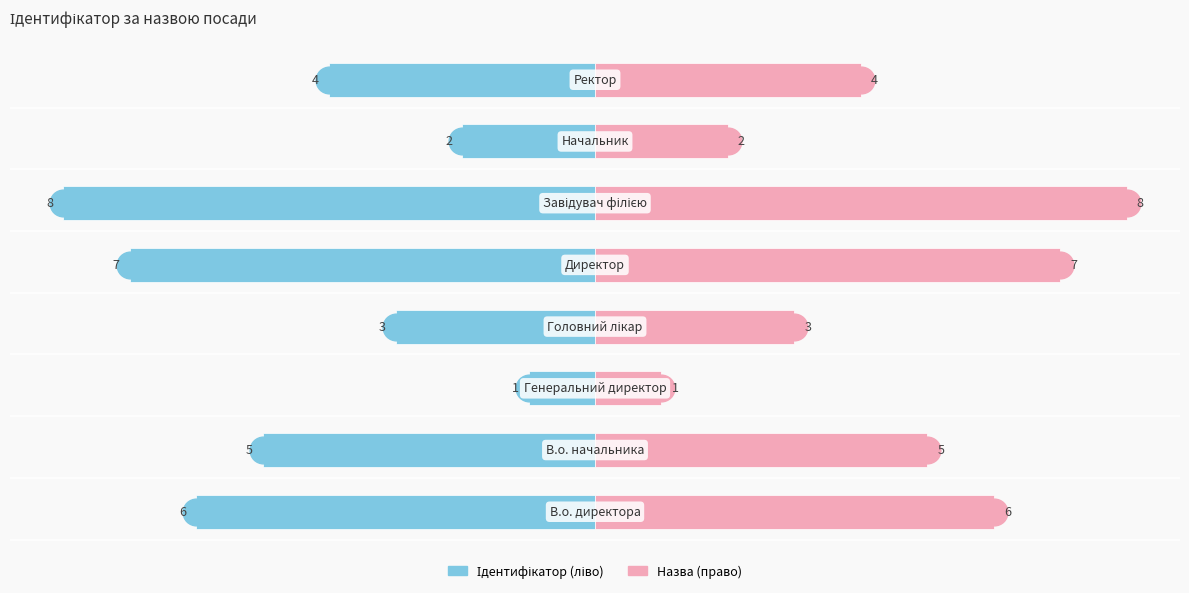

What is the sum of the Назва values at 4 and −6?

5